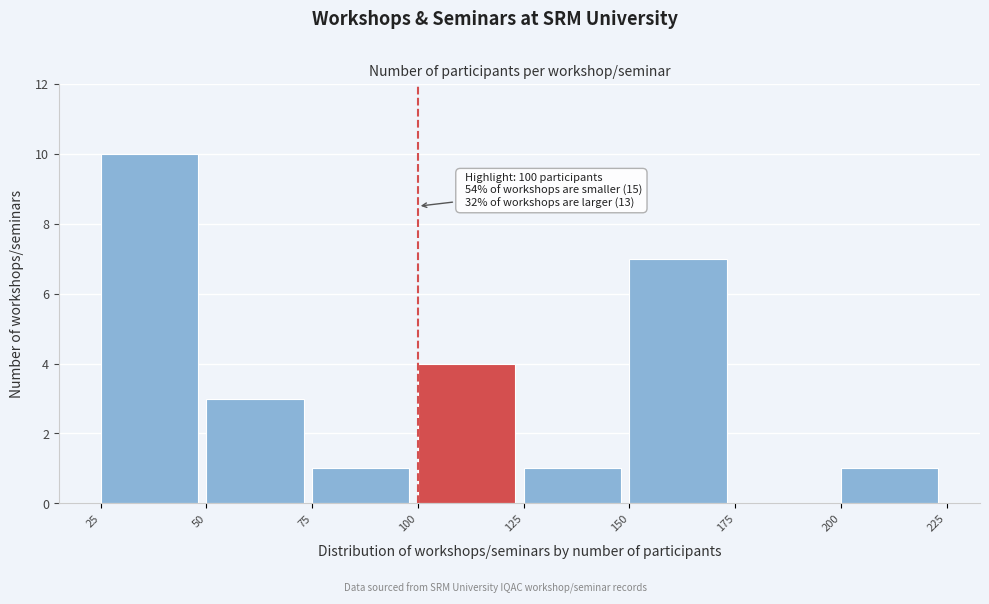

Which range on the x-axis has the tallest bar?

25 to 50